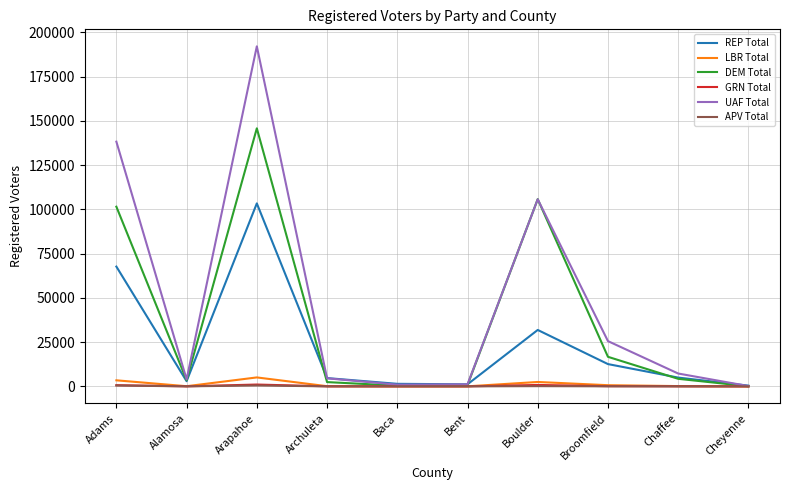

Which series has the largest total across all categories?

UAF Total